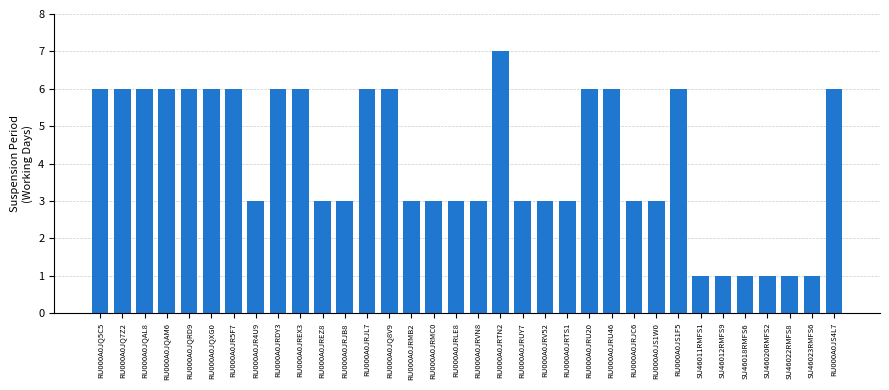

Which has a higher value, RU000A0JREX3 or RU000A0JRMB2?

RU000A0JREX3